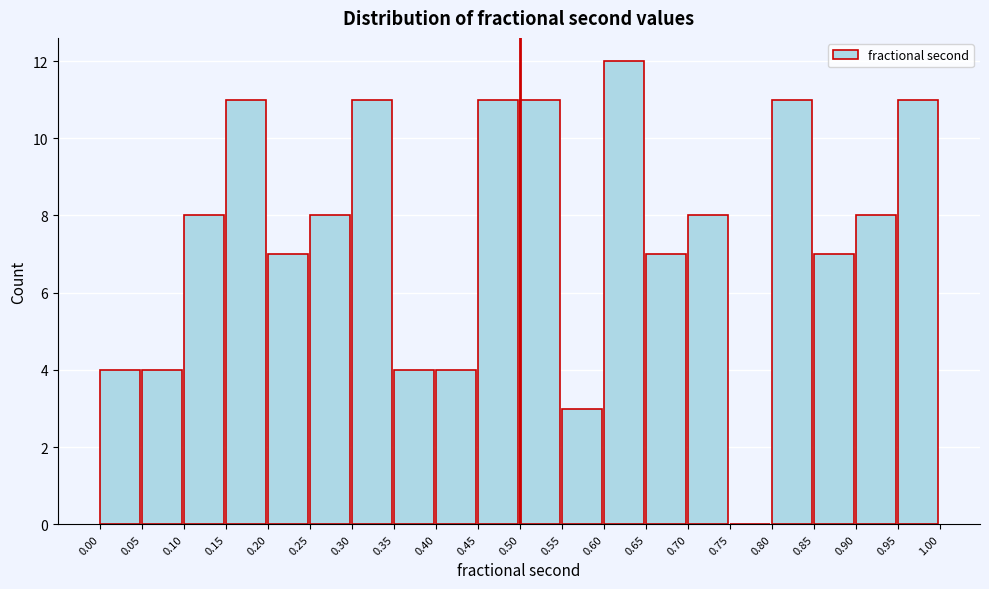

Over which range of the x-axis is the bar tallest?

0.60 to 0.65